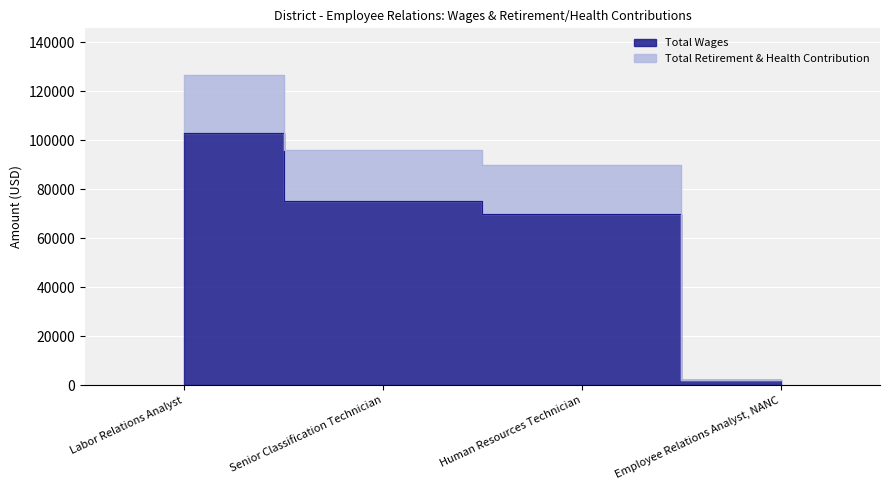

Reading left to right, list all the values displayed in this chart.

Total Wages: 102936	75273	70020	2258
Total Retirement & Health Contribution: 126754	96000	90161	2258